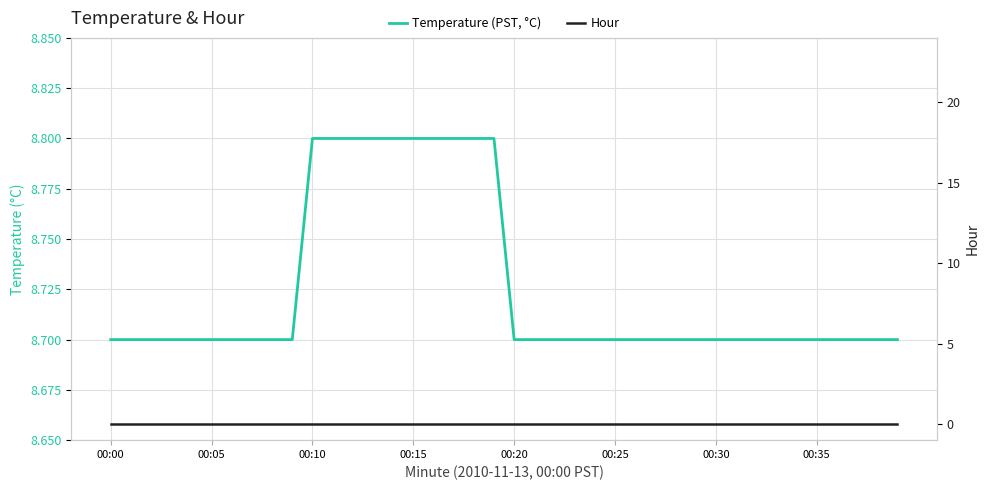

True or false: Hour and Temperature (PST, °C) intersect in this chart.

False